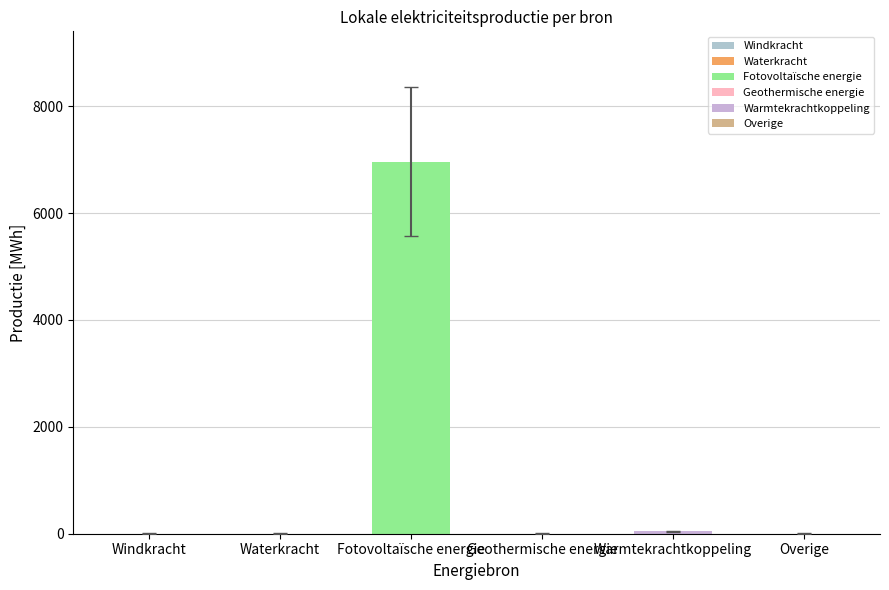

How many data points does each series have?

6